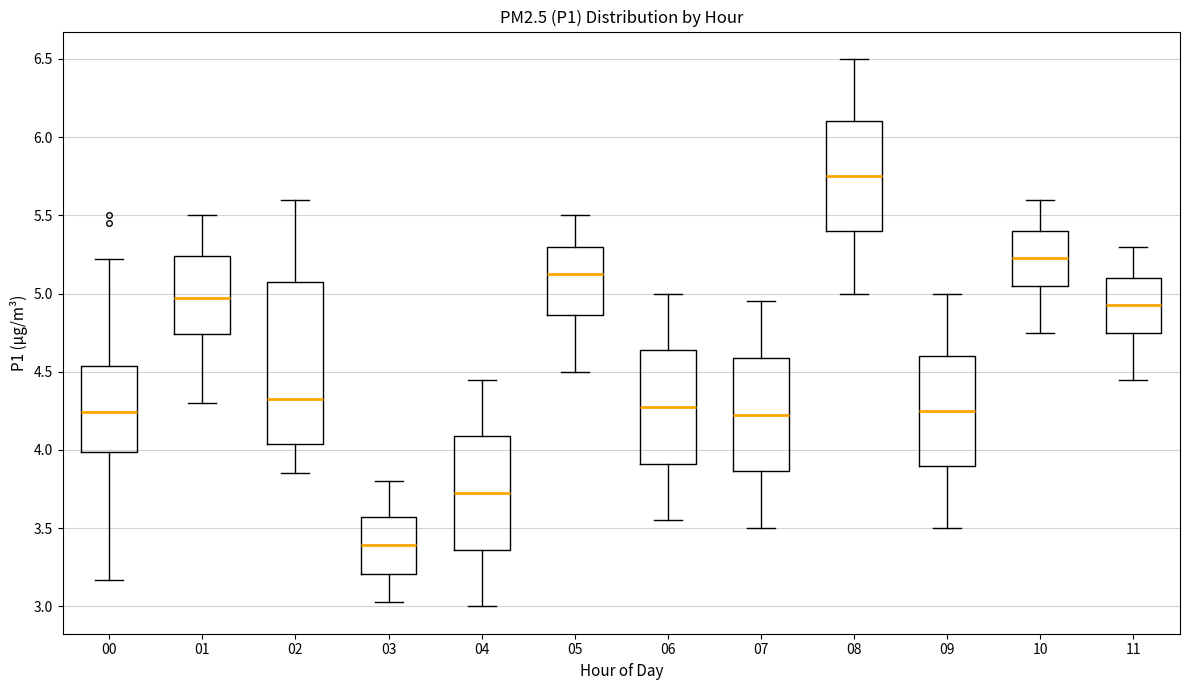

Where does the upper whisker of the box at x = 09 end on the y-axis? The values are not printed on the chart, so give them approximately, as read against the axis.

5.00